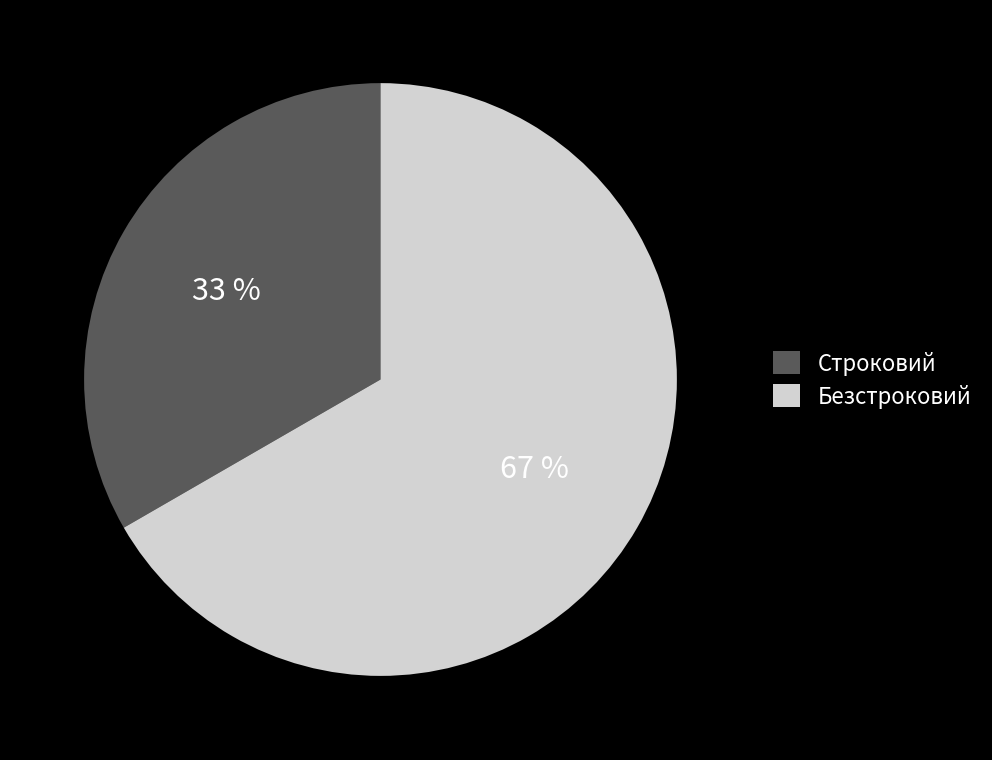

What is the largest slice in the pie chart?

Безстроковий